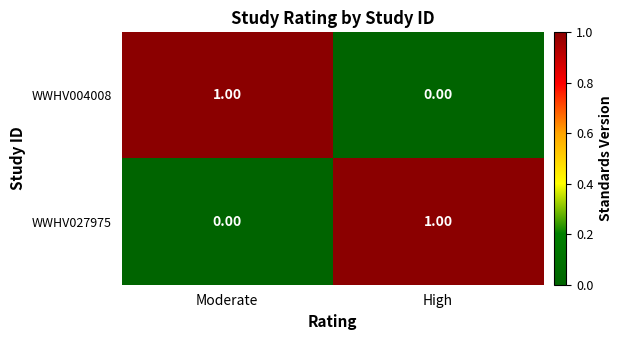

What is the spread (max minus min) of values at Moderate?

1